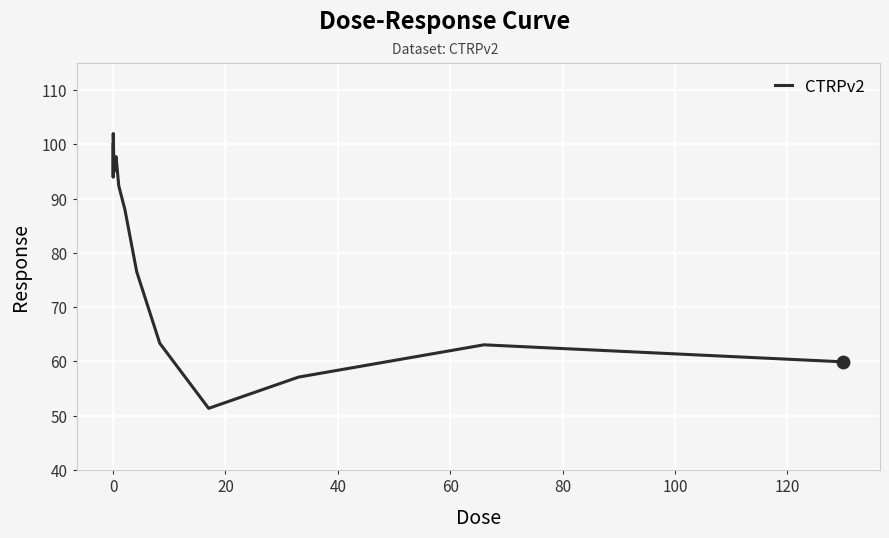

What is the smallest value displayed?

51.3